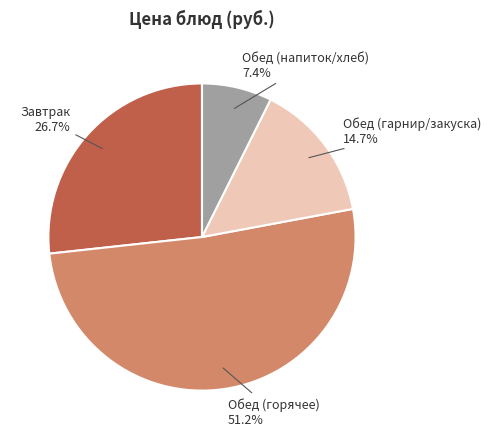

Is there a majority slice in this chart?

Yes